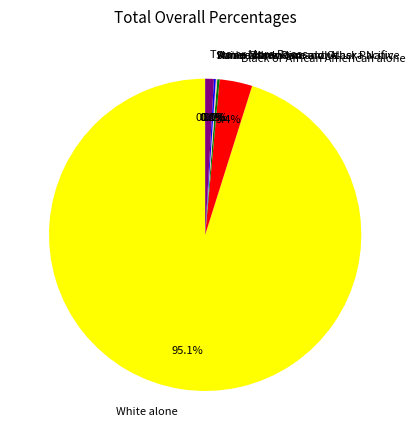

The American Indian and Alaska Native slice represents 1% of the pie. True or false?

False